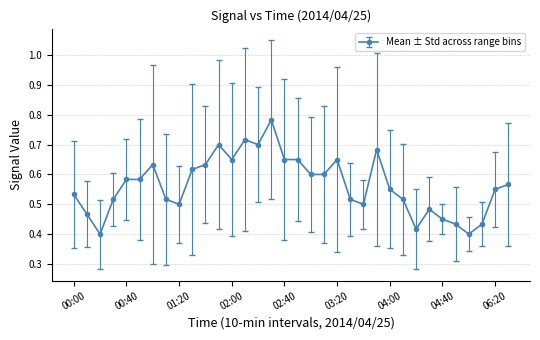

How many values are between 0 and 1?

34